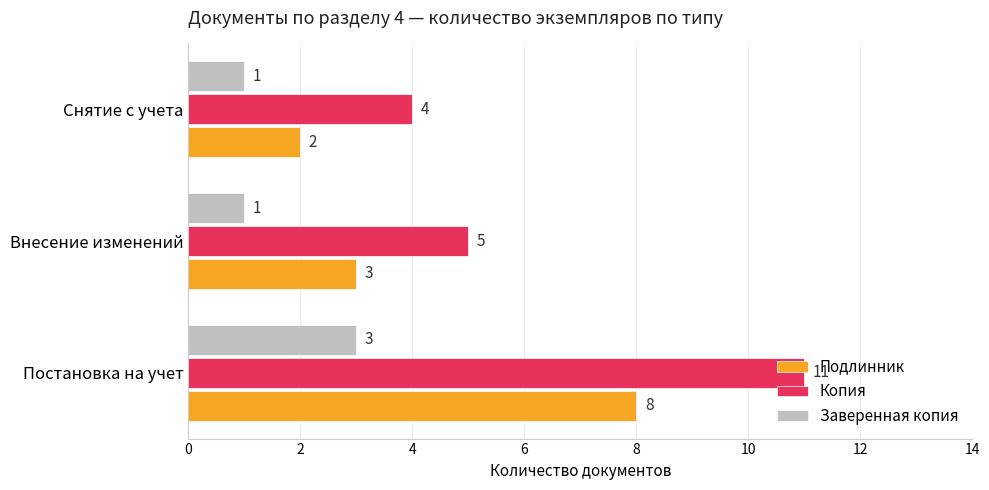

Rank the series at Внесение изменений from lowest to highest value.

Заверенная копия, Подлинник, Копия